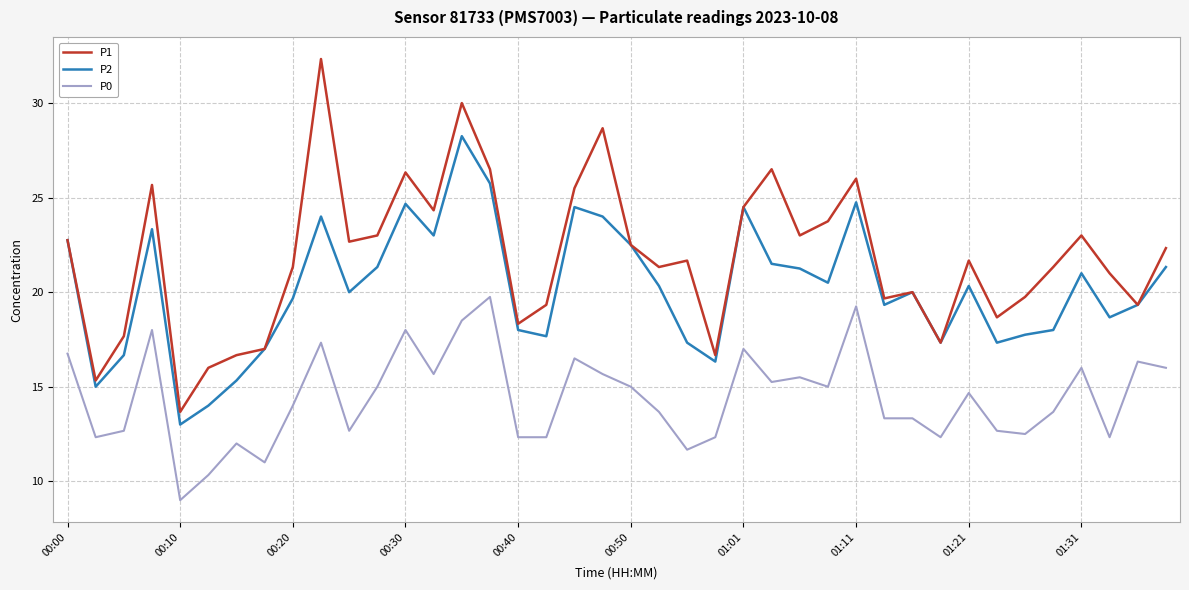

What are all the series names shown in the legend?

P1, P2, P0